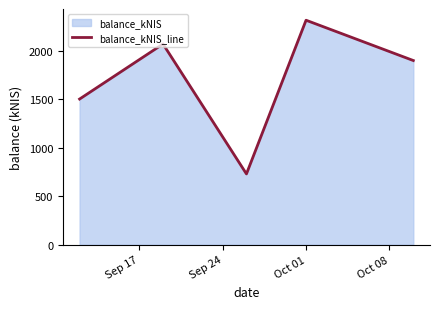

What is the average value?

1701.8